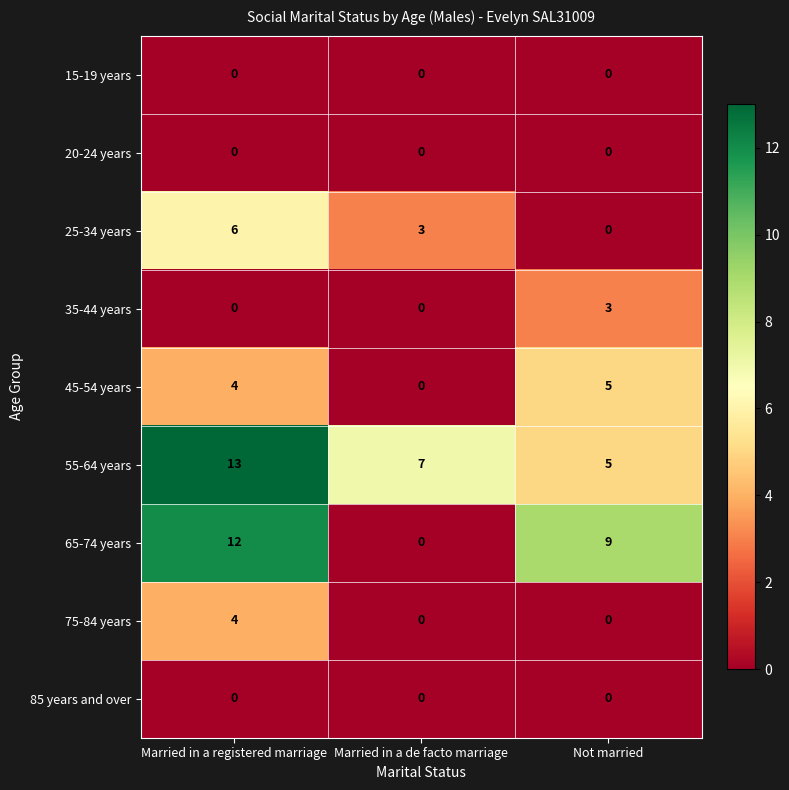

Between Married in a registered marriage and Not married, which series saw the biggest shift?

55-64 years